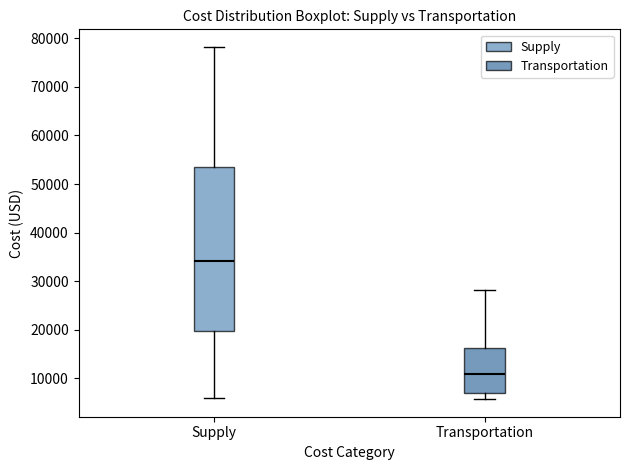

Reading left to right, read every box against the y-axis: the position of its median line, the range the box covers, and the ends of its whiskers. The values are not printed on the chart, so give them approximately, as read against the axis.

Supply: median 34000, box 20000 to 53000, whiskers 6000 to 78000
Transportation: median 11000, box 7000 to 16000, whiskers 6000 to 28000